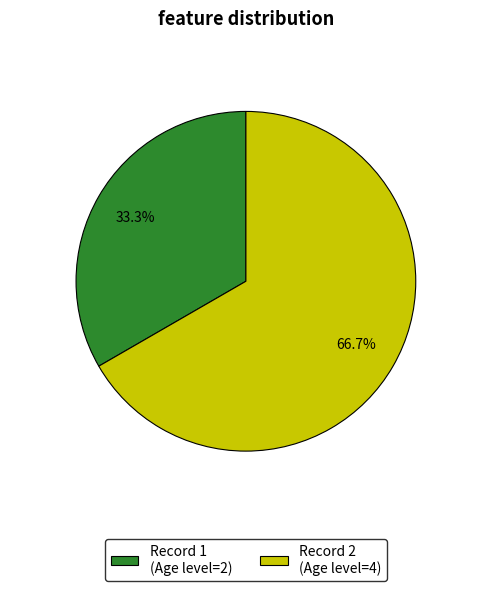

Which category has the smallest portion of the pie?

Record 1 (Age level=2)